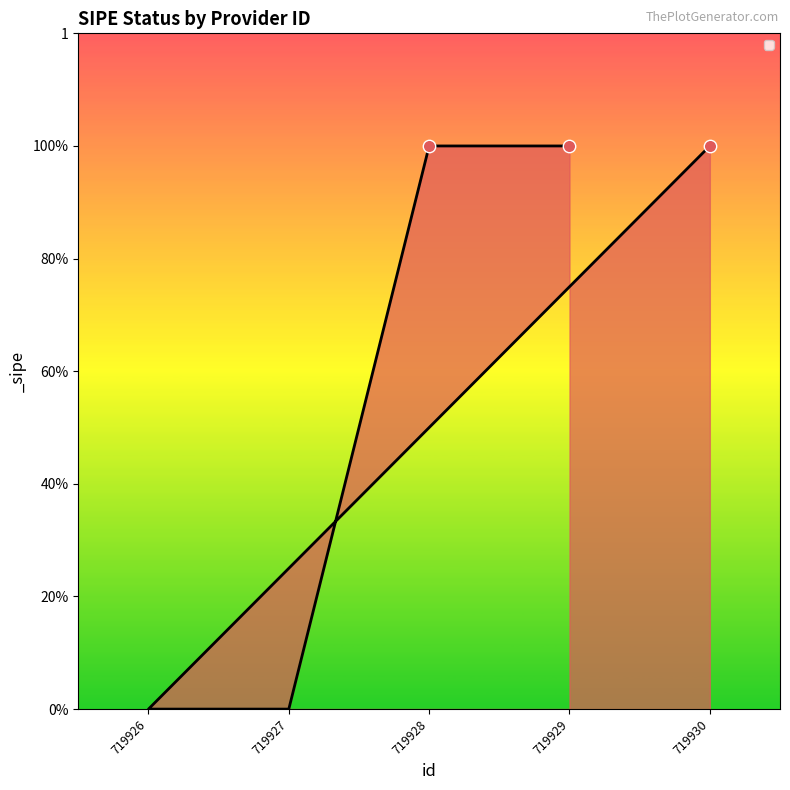

What is the change in value from 719928 to 719926?

-1